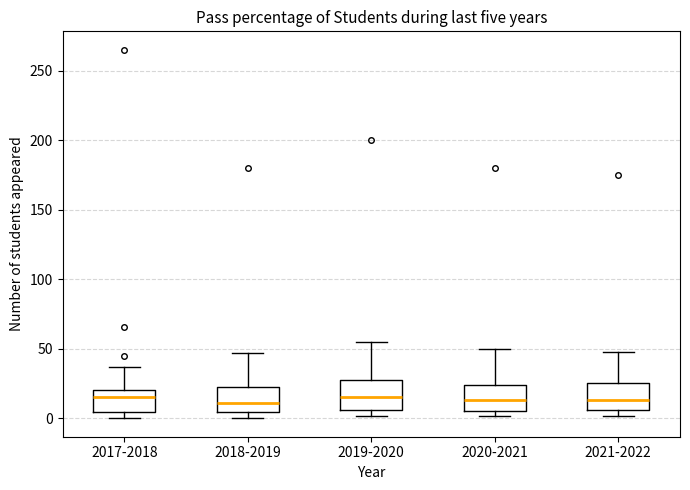

Reading left to right, read every box against the y-axis: the position of its median line, the range the box covers, and the ends of its whiskers. The values are not printed on the chart, so give them approximately, as read against the axis.

2017-2018: median 15, box 5 to 20, whiskers 0 to 35
2018-2019: median 10, box 5 to 20, whiskers 0 to 45
2019-2020: median 15, box 5 to 25, whiskers 0 to 55
2020-2021: median 15, box 5 to 25, whiskers 0 to 50
2021-2022: median 15, box 5 to 25, whiskers 0 to 50